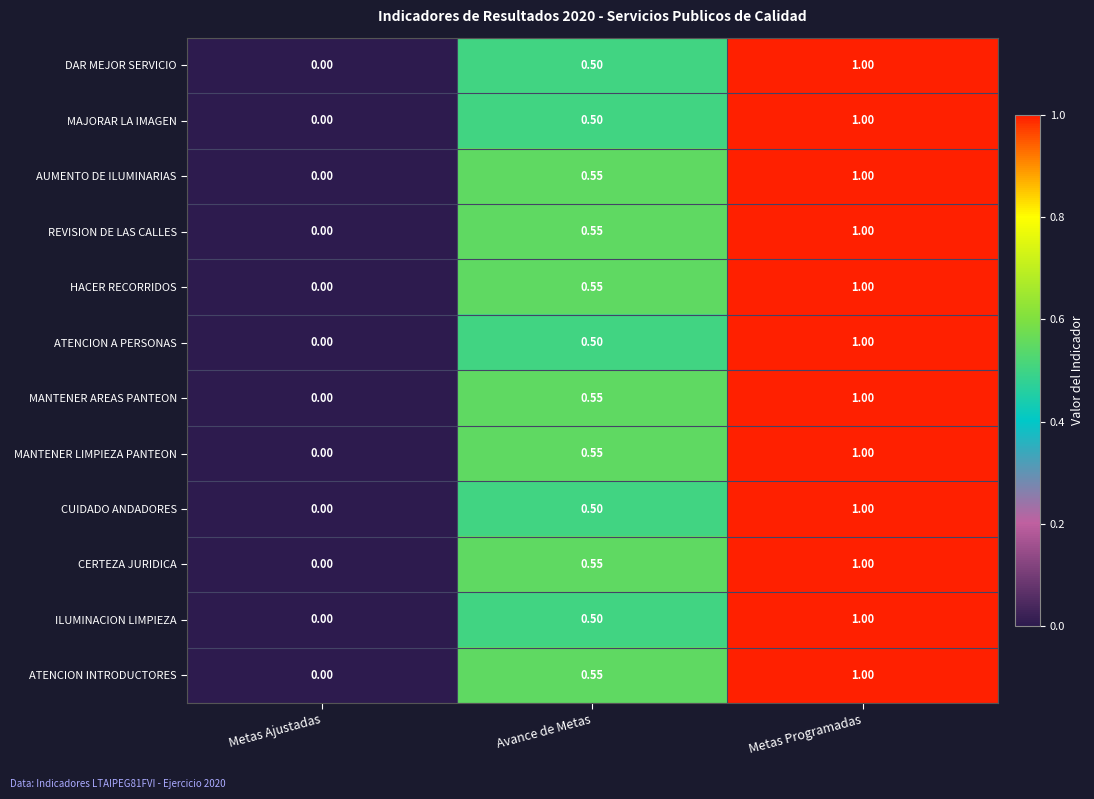

At which label is ATENCION INTRODUCTORES closest to 0?

Metas Ajustadas